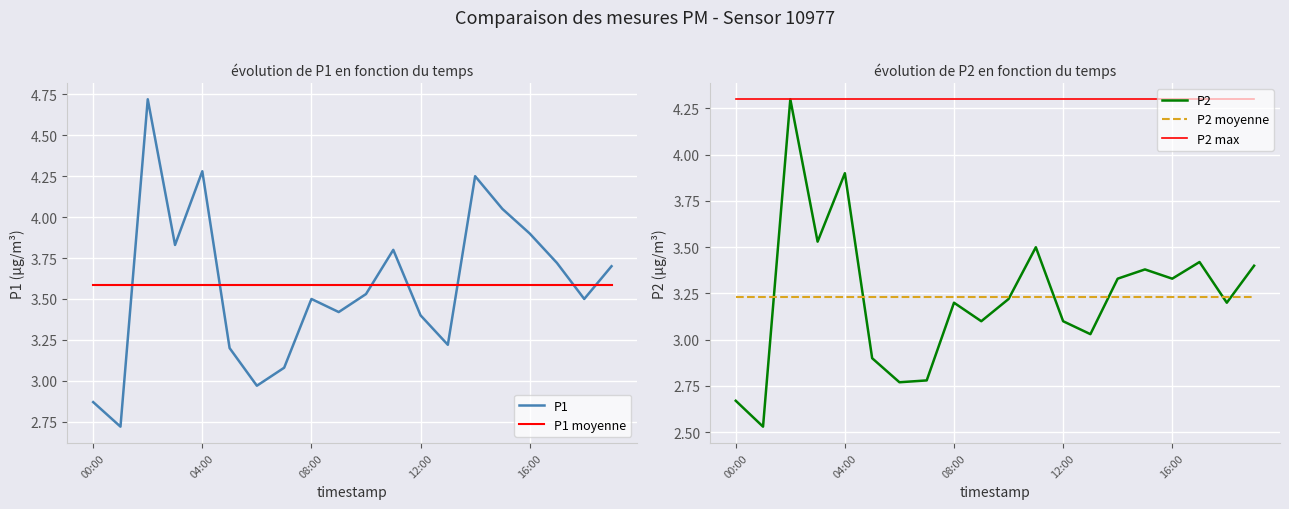

Rank the series by their maximum value, from highest to lowest.

P1, P2, P2 max, P1 moyenne, P2 moyenne